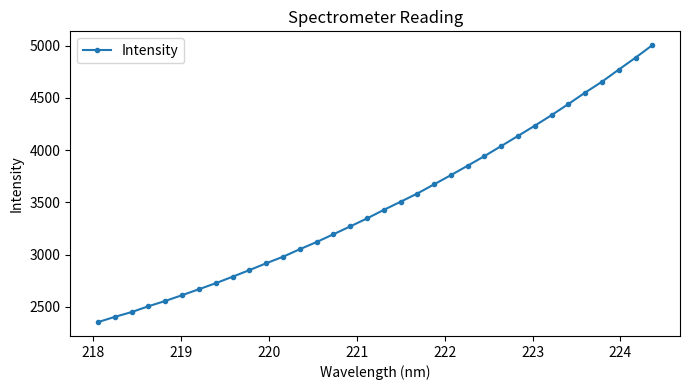

What is the smallest value displayed?

2354.6